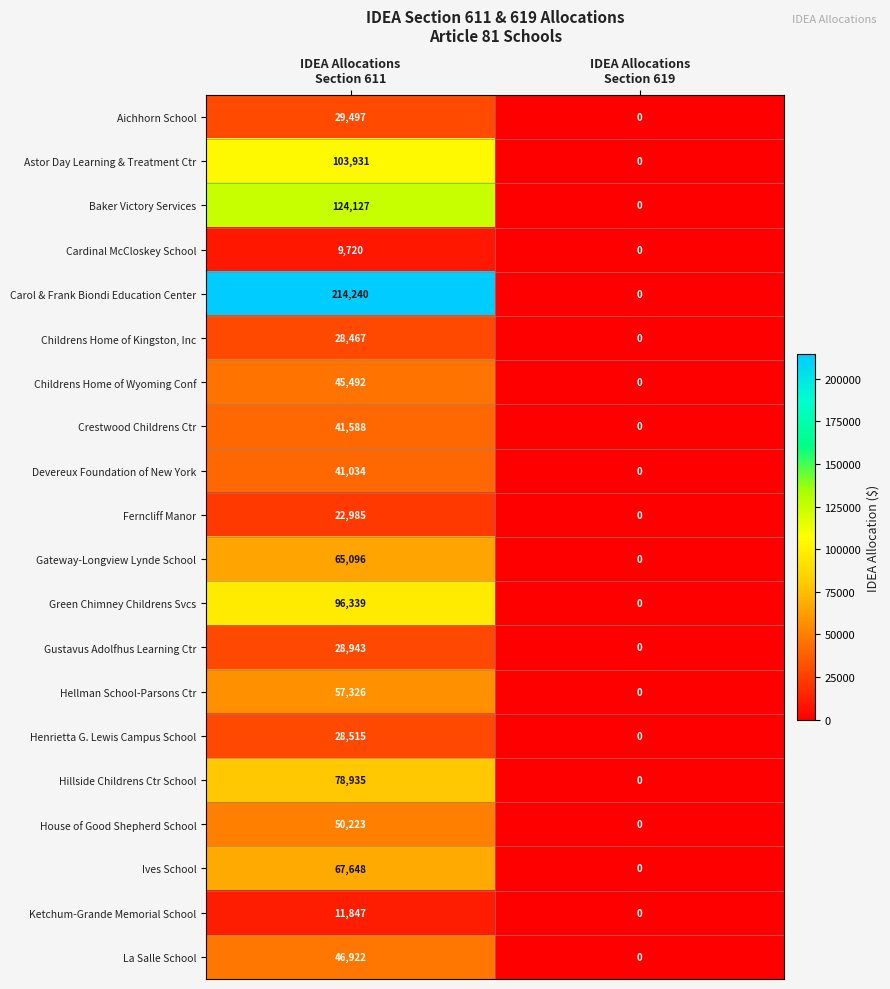

Rank the series by their maximum value, from lowest to highest.

Cardinal McCloskey School, Ketchum-Grande Memorial School, Ferncliff Manor, Childrens Home of Kingston, Inc, Henrietta G. Lewis Campus School, Gustavus Adolfhus Learning Ctr, Aichhorn School, Devereux Foundation of New York, Crestwood Childrens Ctr, Childrens Home of Wyoming Conf, La Salle School, House of Good Shepherd School, Hellman School-Parsons Ctr, Gateway-Longview Lynde School, Ives School, Hillside Childrens Ctr School, Green Chimney Childrens Svcs, Astor Day Learning & Treatment Ctr, Baker Victory Services, Carol & Frank Biondi Education Center